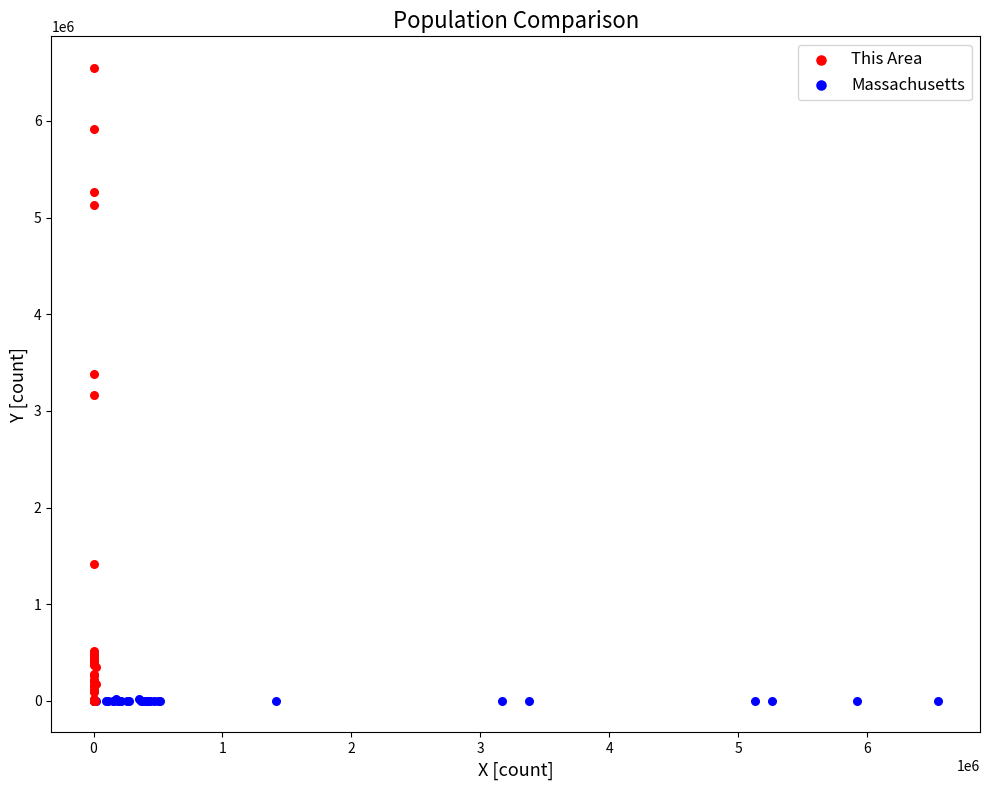

Which series contains the highest Y value?

This Area